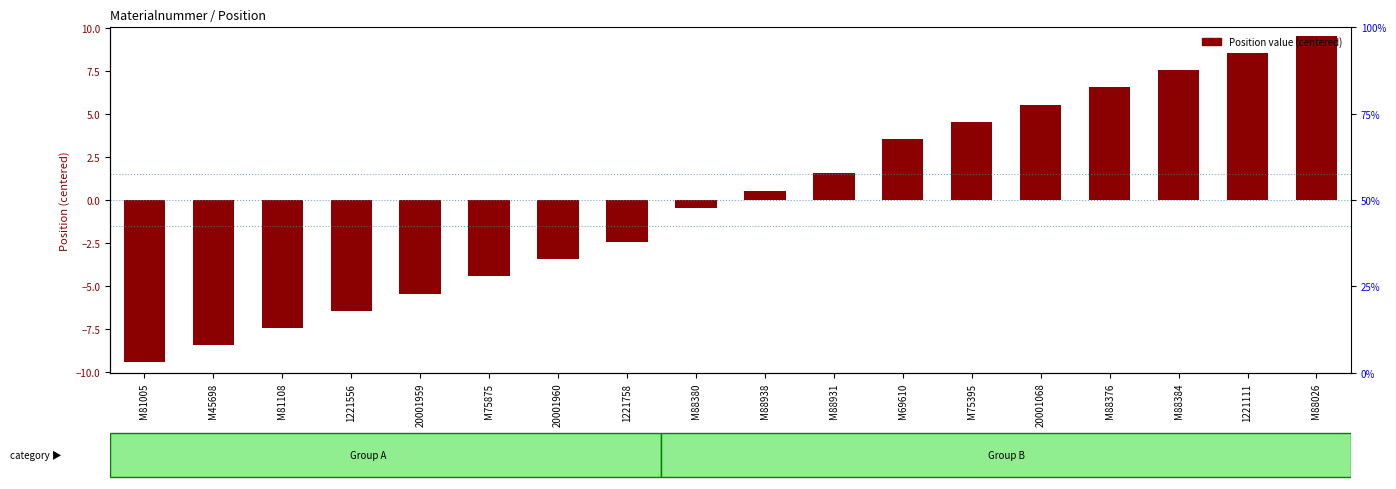

Is it true that the value at 1221556 is -10.2?

False